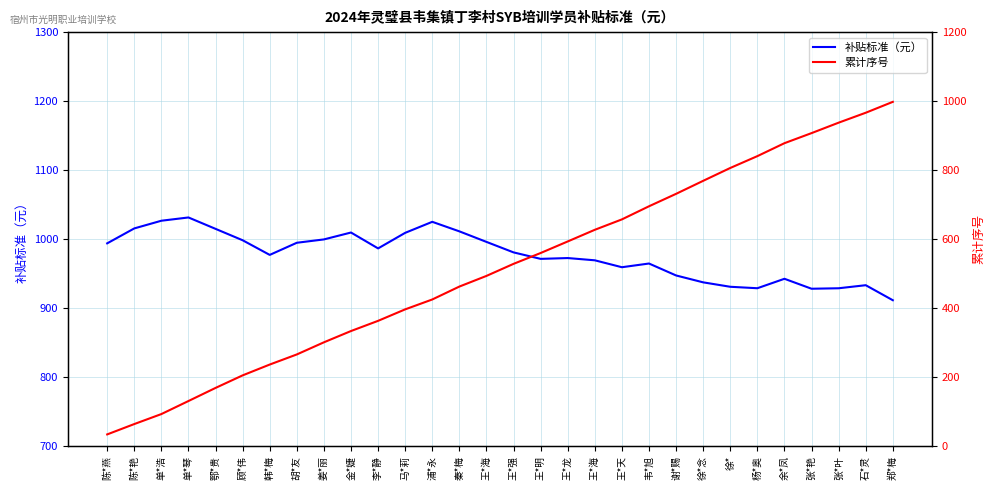

At which category is the sum across all series the highest?

郑*梅